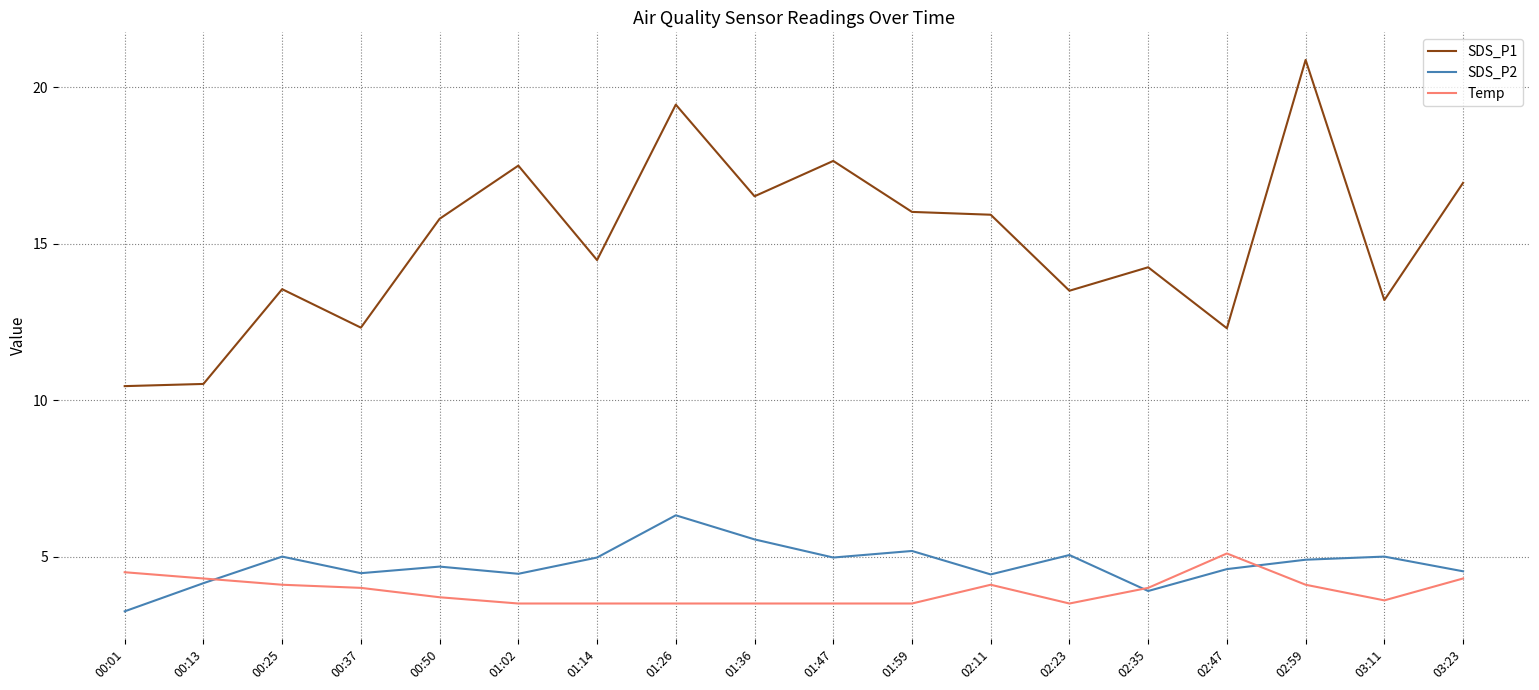

True or false: SDS_P2 has a value of 2.2 at 01:59.

False